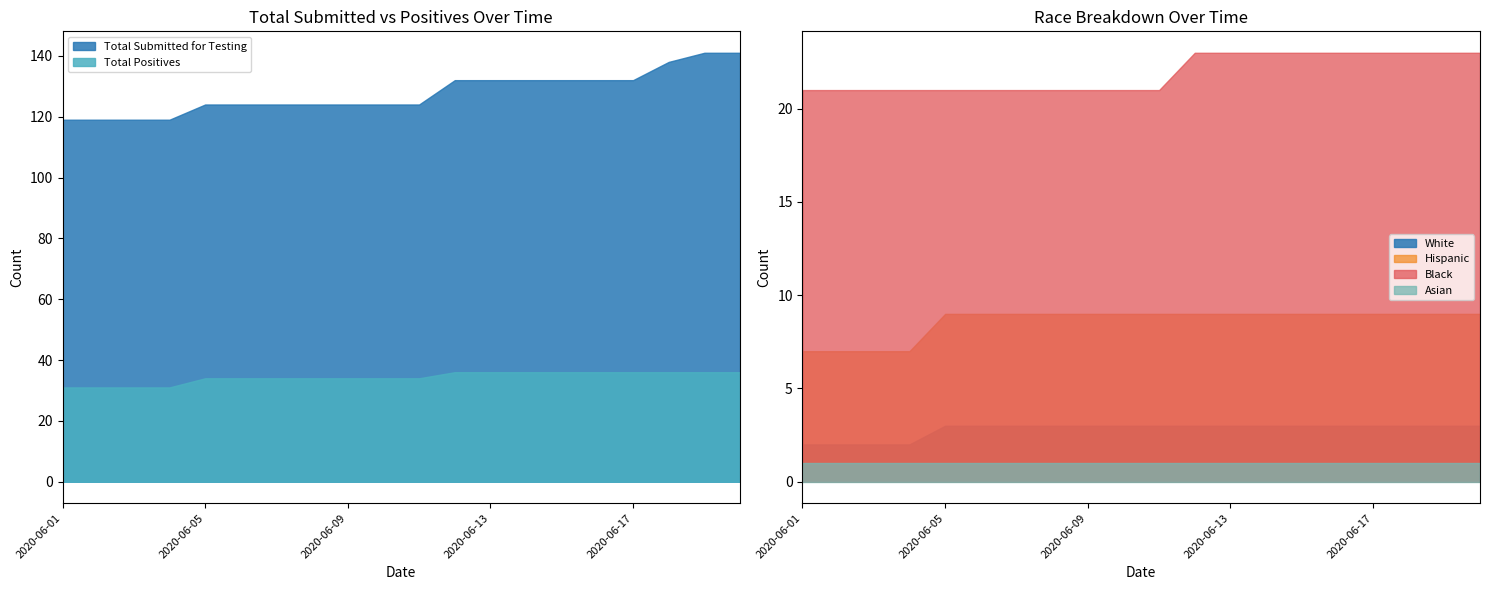

What is the difference between the maximum and minimum values in the Black series?

2